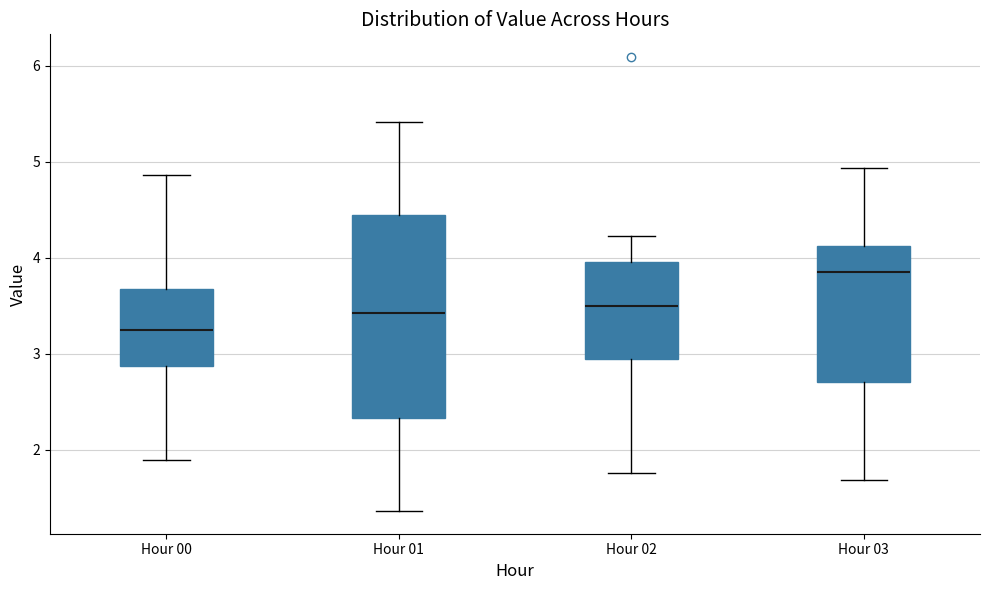

Which box is the tallest, from its lower edge to its upper edge?

Hour 01